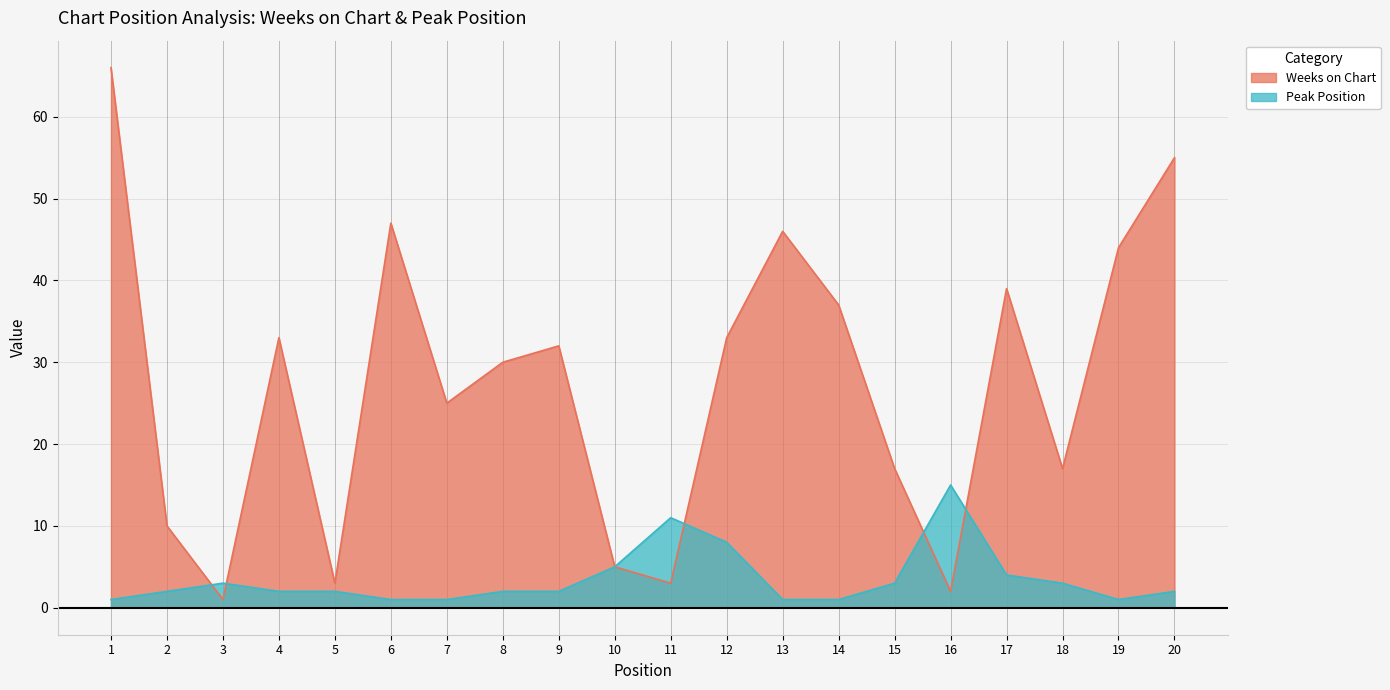

Where does the Weeks on Chart series first go above 32?

1